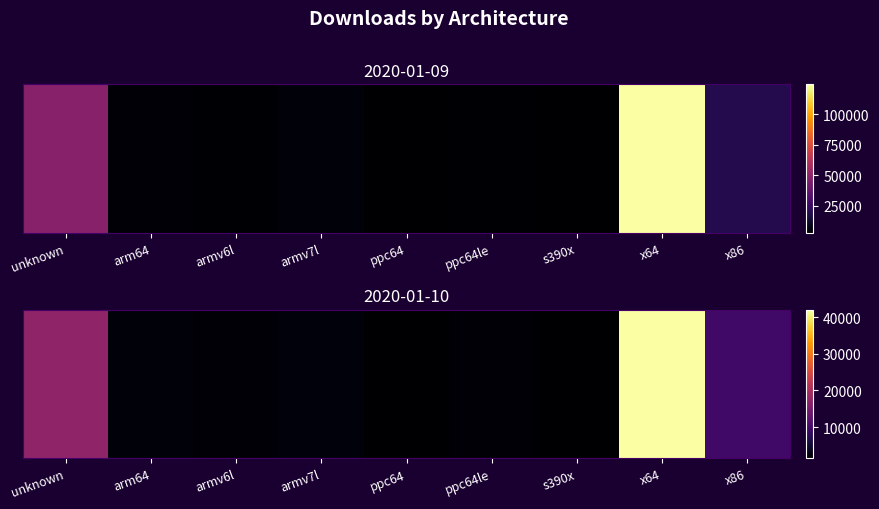

Between ppc64 and x64, which is larger?

x64